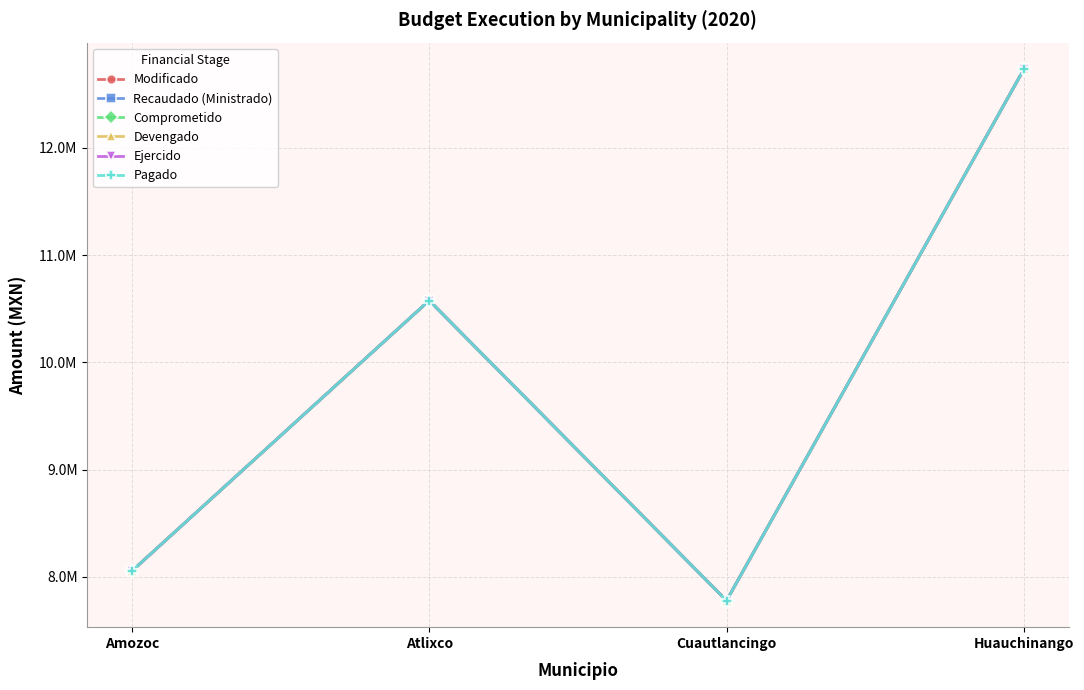

True or false: Comprometido and Ejercido intersect in this chart.

False